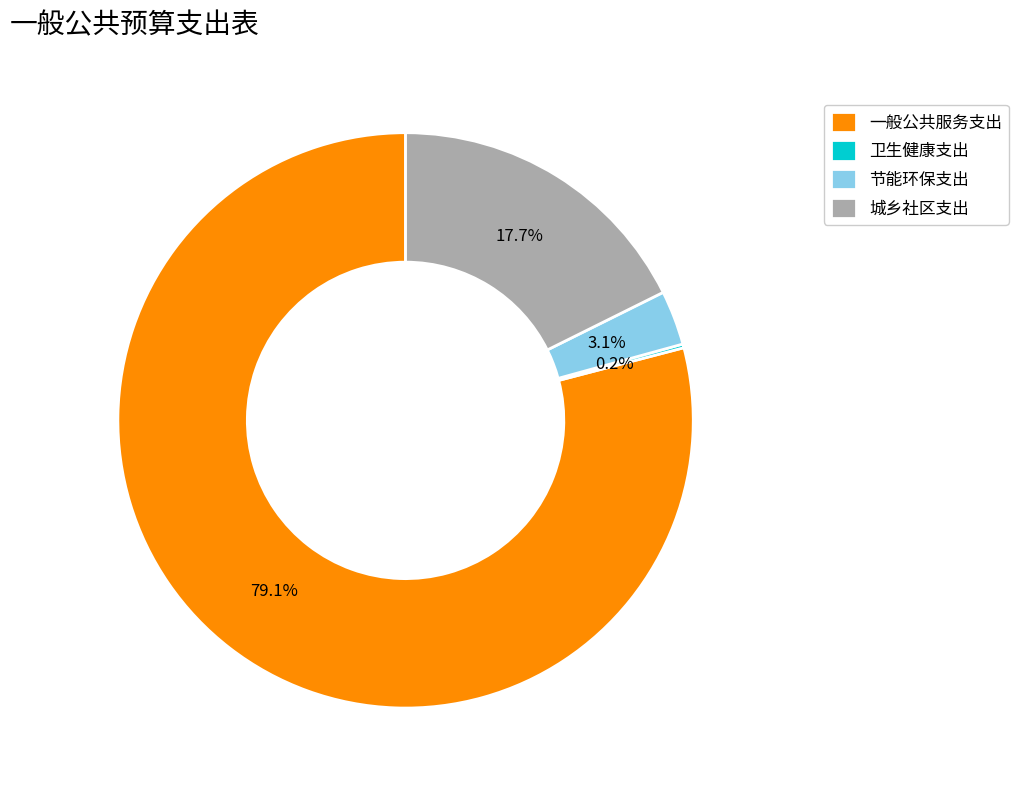

Does 一般公共服务支出 represent more than half of the total?

Yes